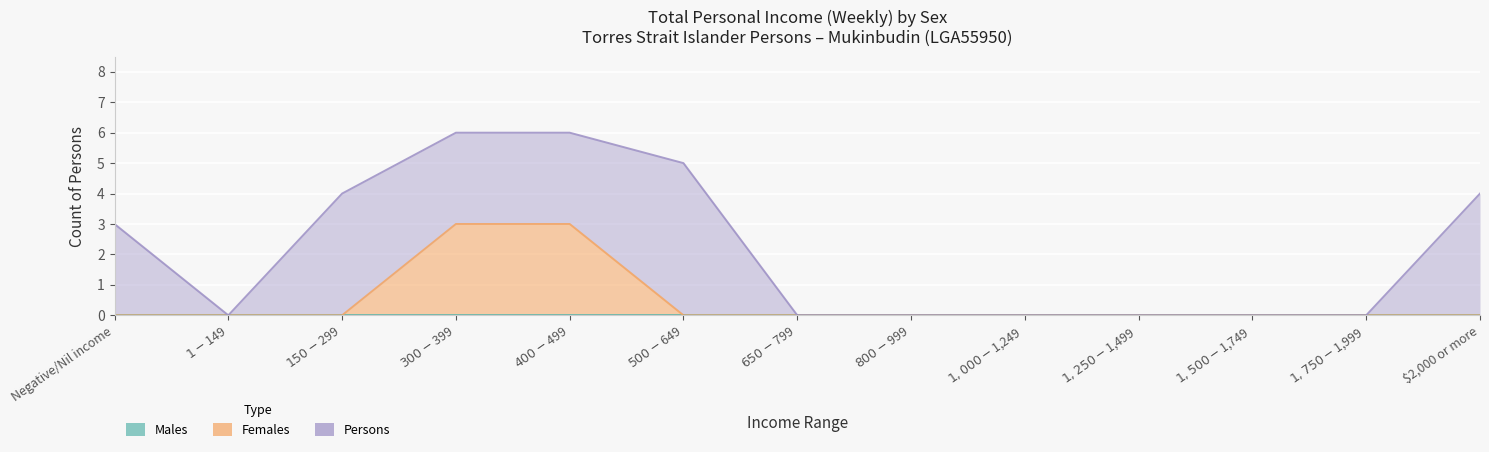

At $300-$399, list the series in order from smallest to largest.

Males, Females, Persons